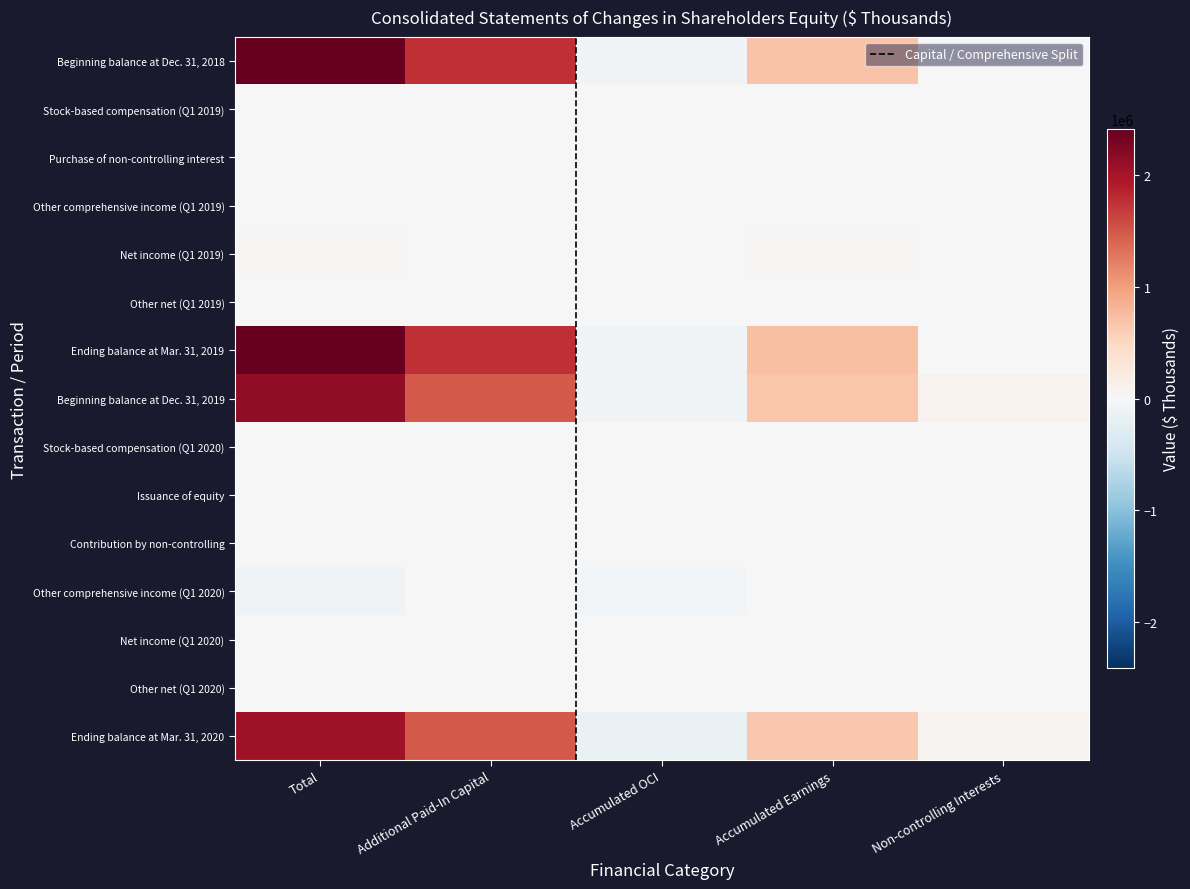

Between Total and Non-controlling Interests, which series saw the biggest shift?

Ending balance at Mar. 31, 2019